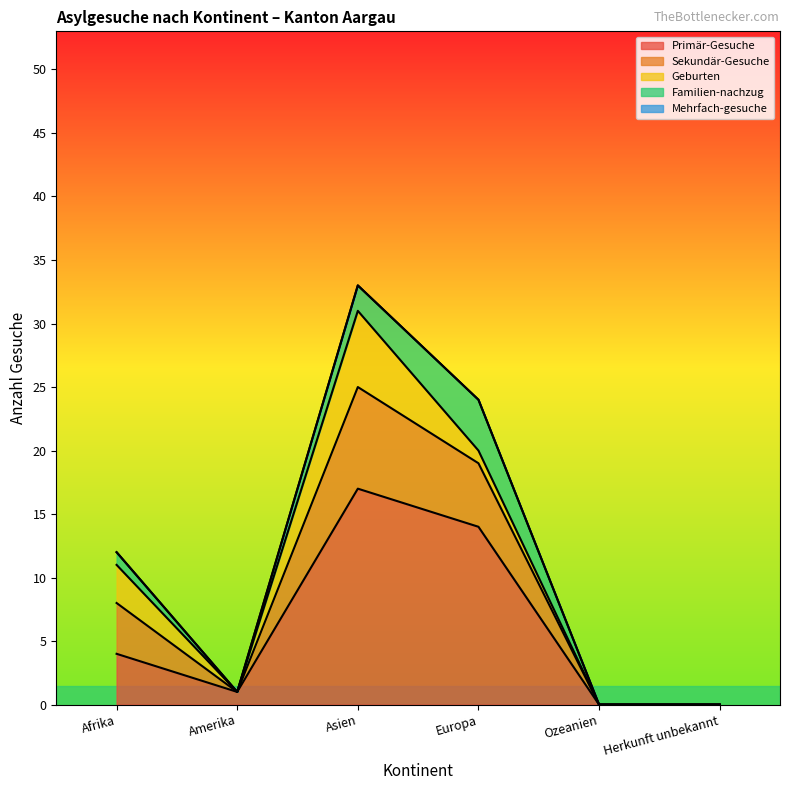

Where is Primär-Gesuche nearest to the value 8?

Afrika